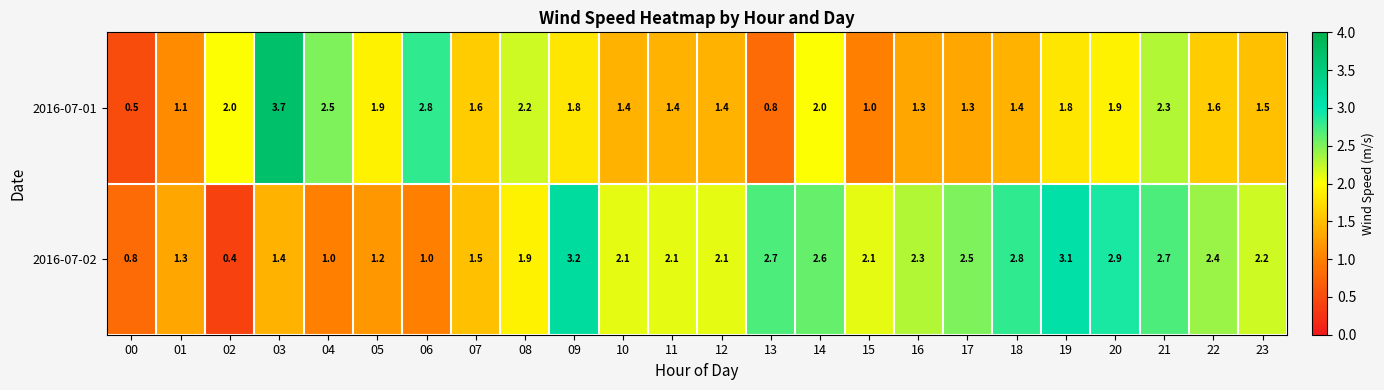

Which series has the widest spread of values?

2016-07-01